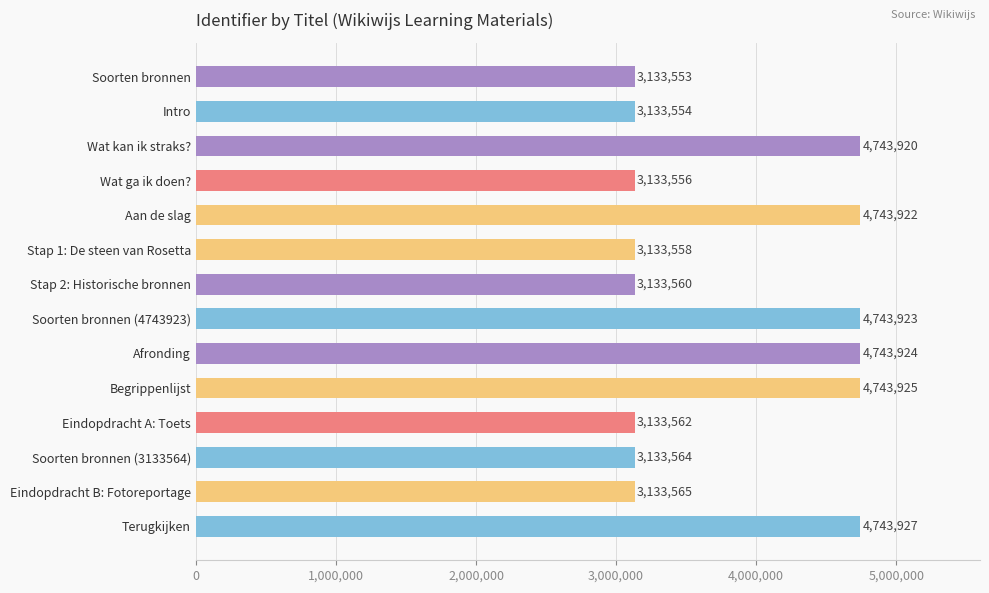

What is the value of the 13th bar from the top?

3133565